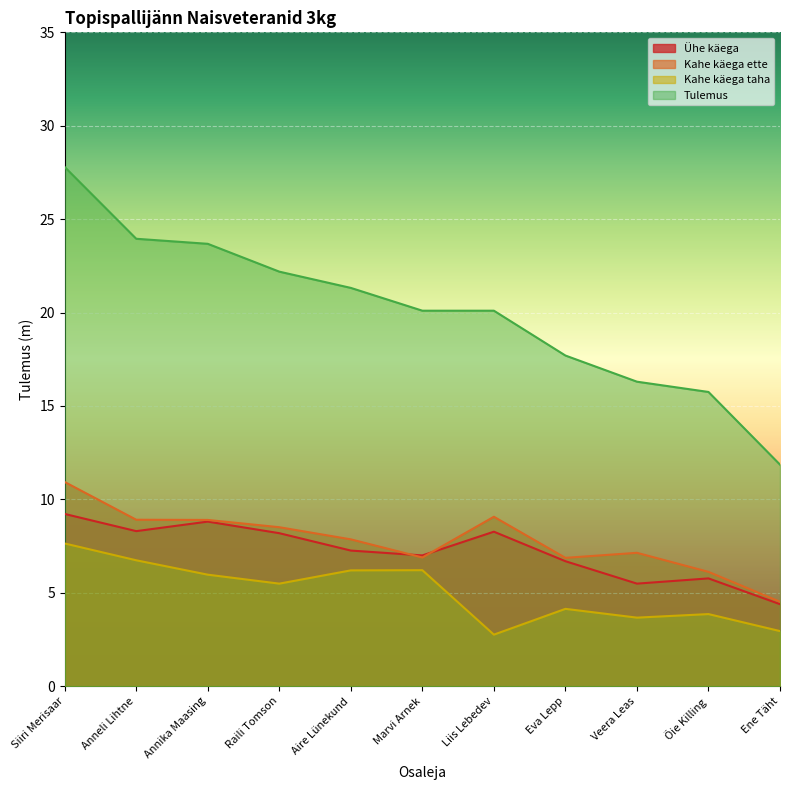

What is the difference between the maximum and minimum values in the Ühe käega series?

4.8